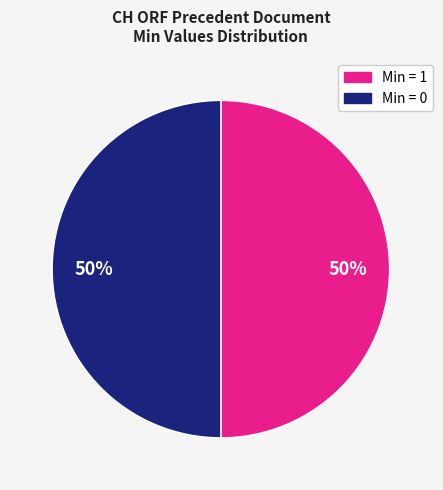

To the nearest percent, what is the average slice percentage?

50%